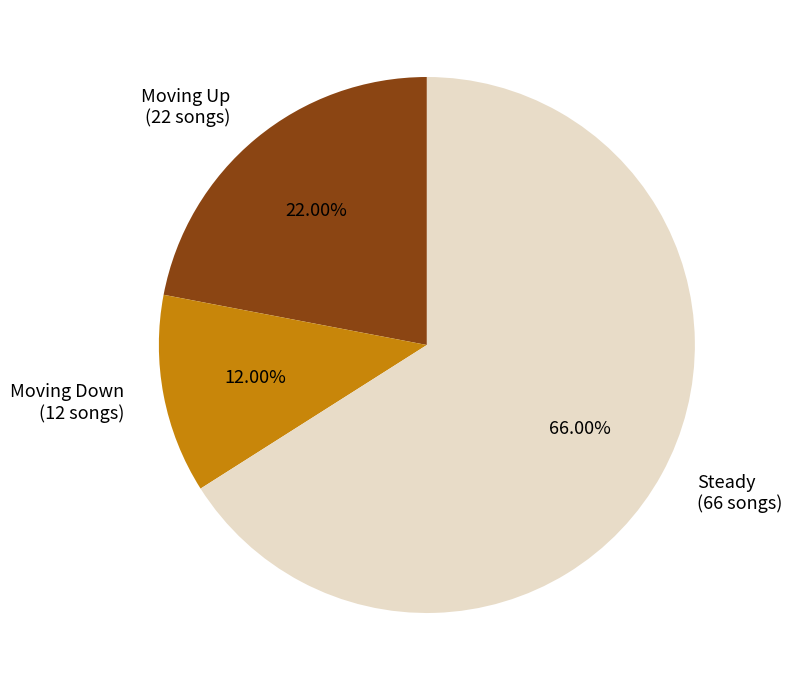

How many slices are in this pie chart?

3